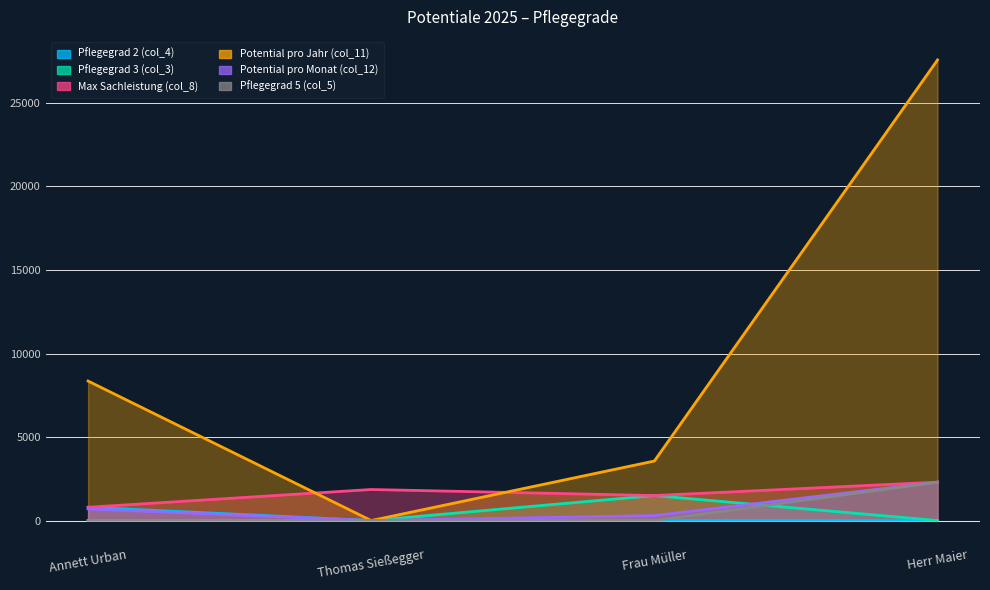

What position from the left is Herr Maier?

4